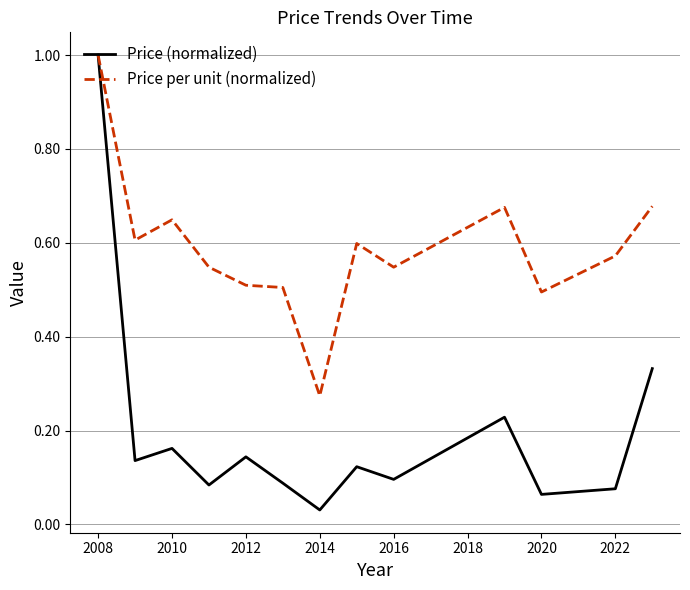

Rank the series by their average value, from highest to lowest.

Price per unit (normalized), Price (normalized)